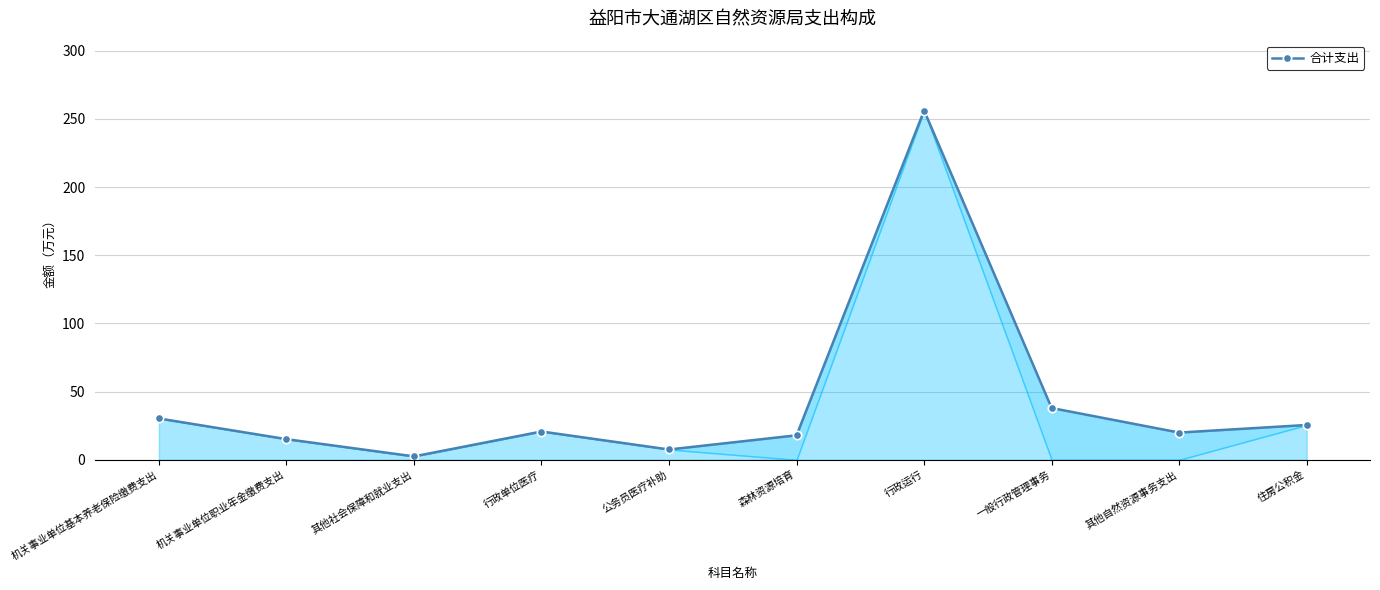

Which label corresponds to the largest value in the chart?

行政运行